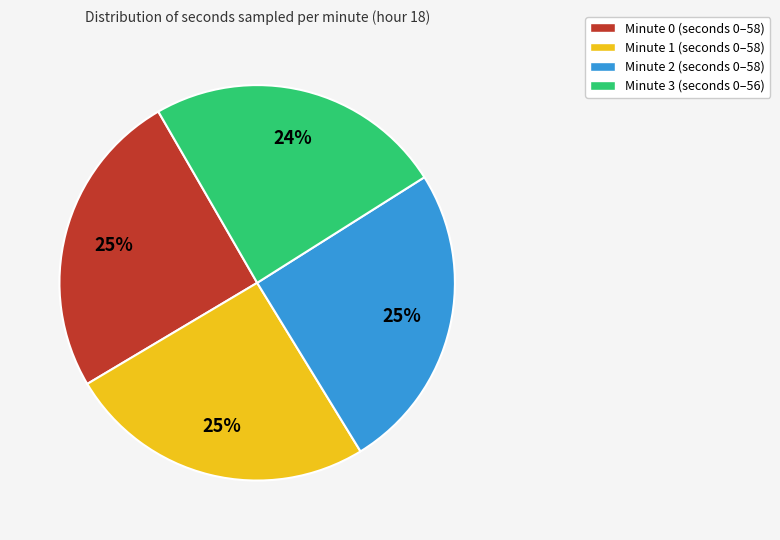

Combined, do Minute 2 (seconds 0–58) and Minute 1 (seconds 0–58) account for over 50%?

Yes